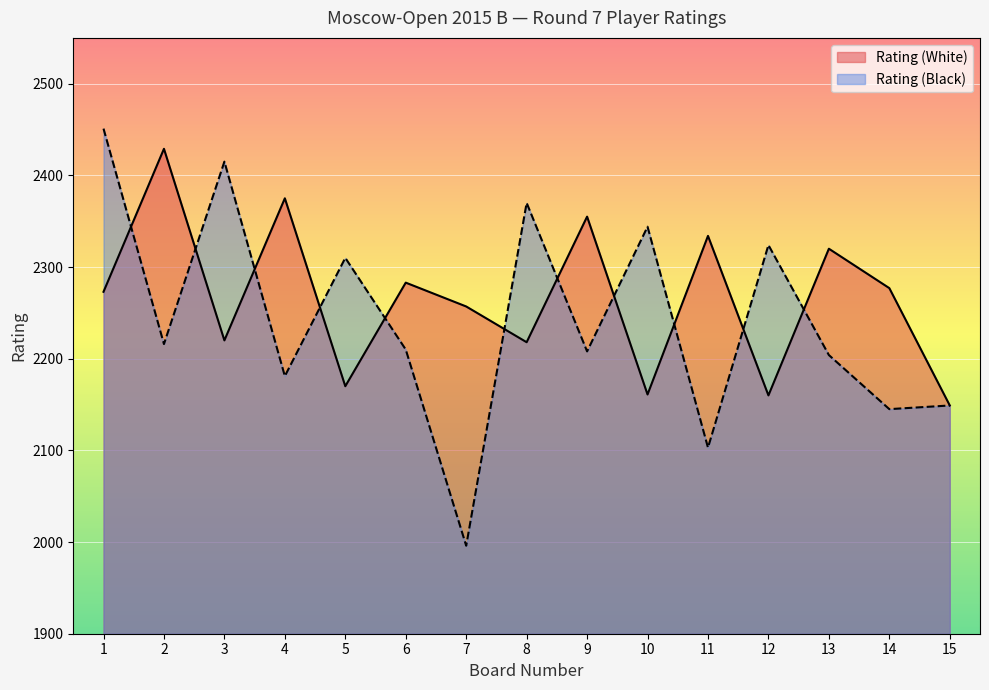

What are all the series names shown in the legend?

Rating (White), Rating (Black)